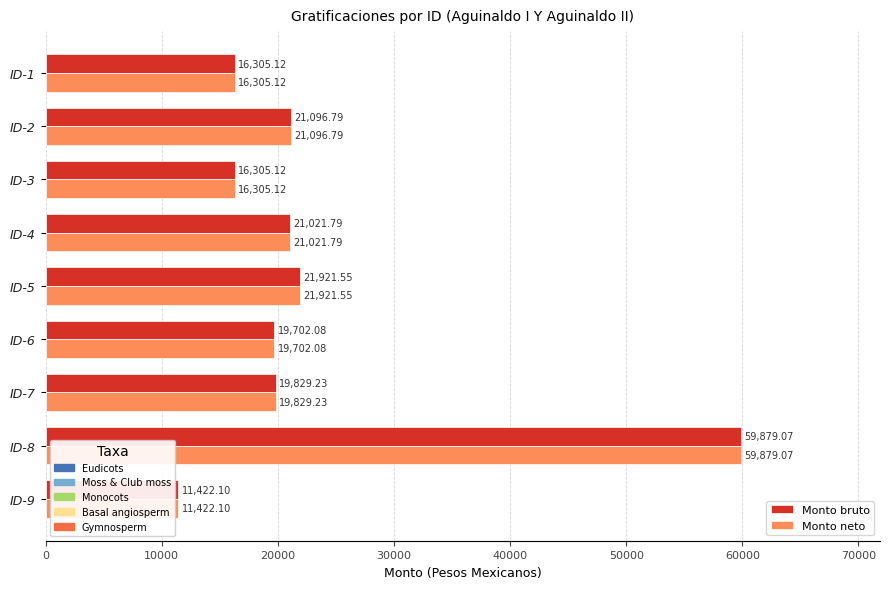

What is the total value across all series at ID-6?

39404.2